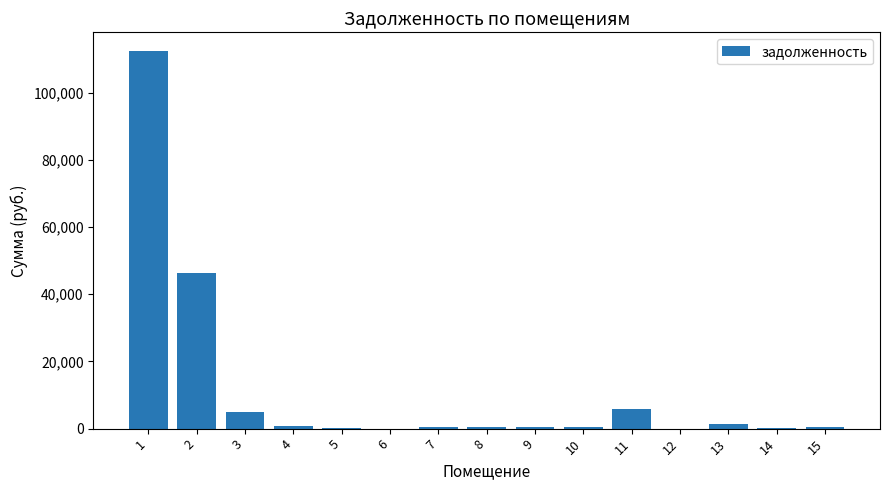

What is the maximum value shown in the chart?

112338.3